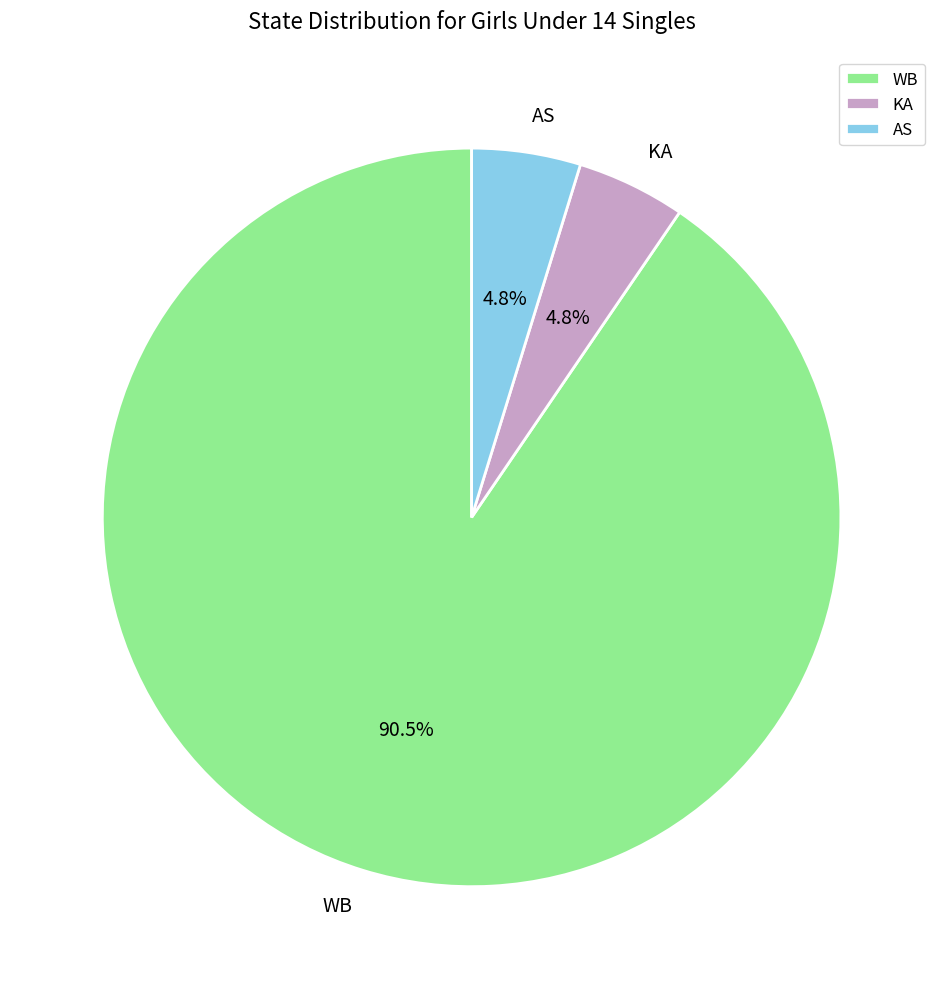

To the nearest percent, what is the combined percentage of KA and AS?

10%